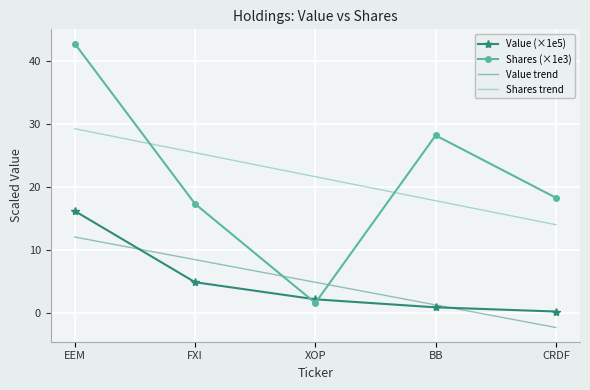

Is the value of Value (×1e5) at EEM greater than the value of Shares trend at FXI?

No